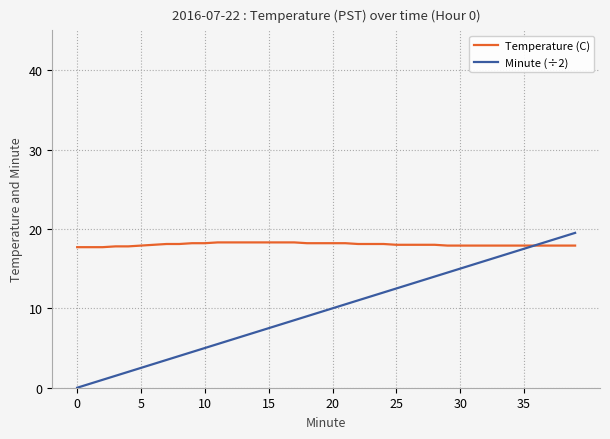

What is the sum of all Temperature (C) values?

721.3